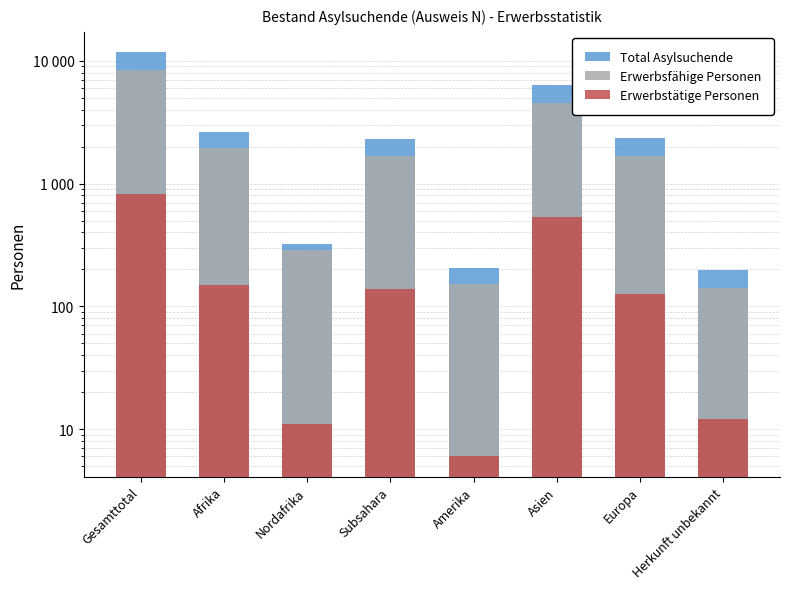

What is the label of the 4th bar from the right?

Amerika